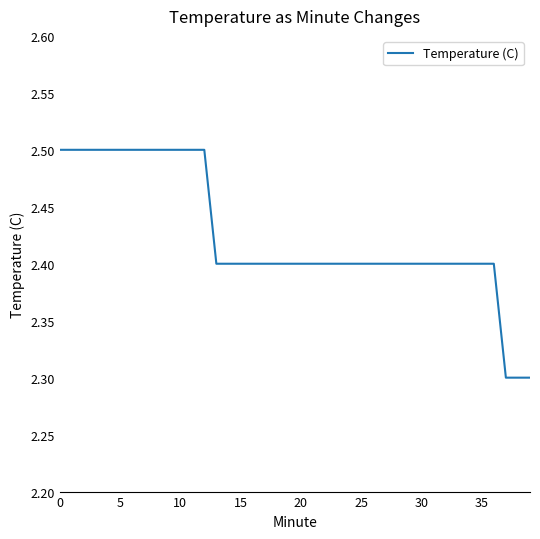

Reading right to left, transcribe all the data shown in this chart.

2.3	2.3	2.3	2.4	2.4	2.4	2.4	2.4	2.4	2.4	2.4	2.4	2.4	2.4	2.4	2.4	2.4	2.4	2.4	2.4	2.4	2.4	2.4	2.4	2.4	2.4	2.4	2.5	2.5	2.5	2.5	2.5	2.5	2.5	2.5	2.5	2.5	2.5	2.5	2.5